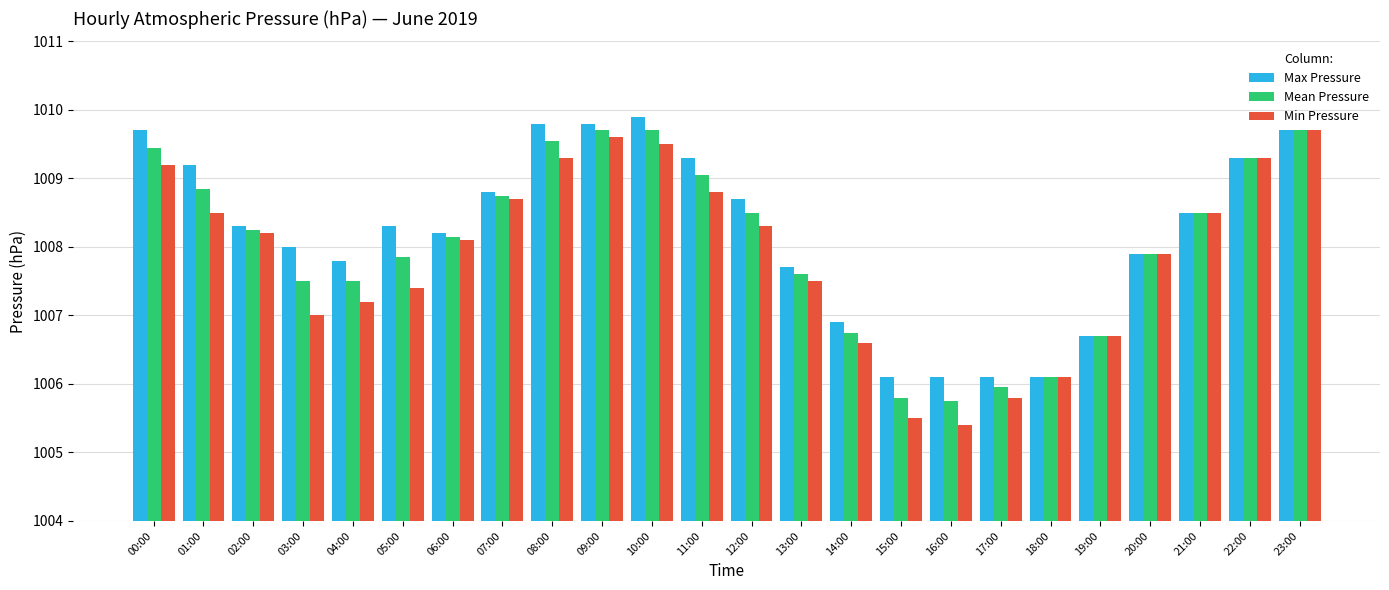

Read the Max Pressure value at 02:00.

1008.3